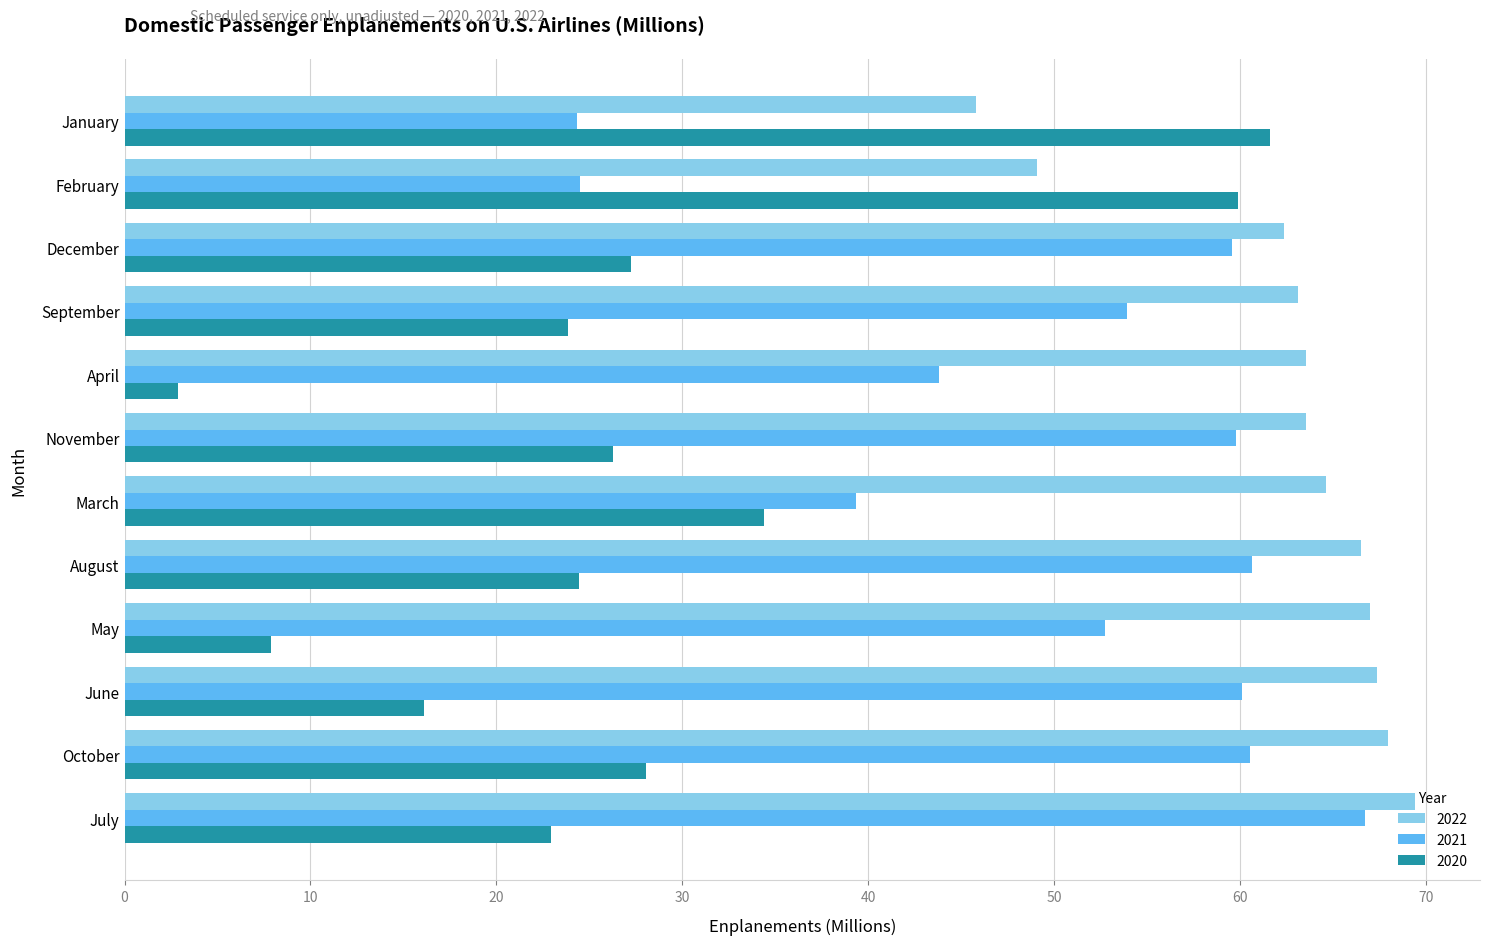

What is the difference between the 2021 values at March and November?

20.4